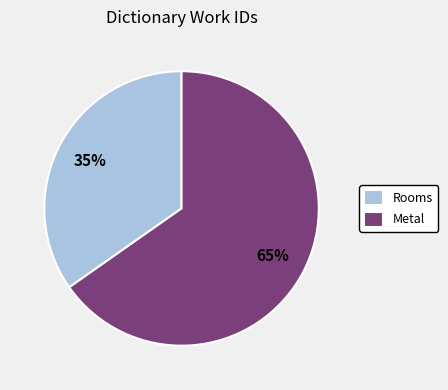

What is the majority slice?

Metal